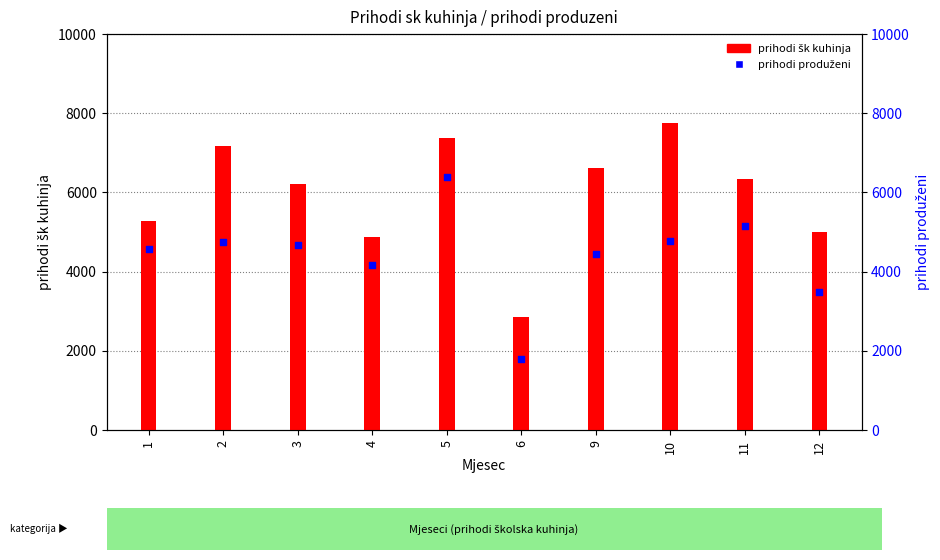

Which series has the largest total across all categories?

prihodi sk kuhinja